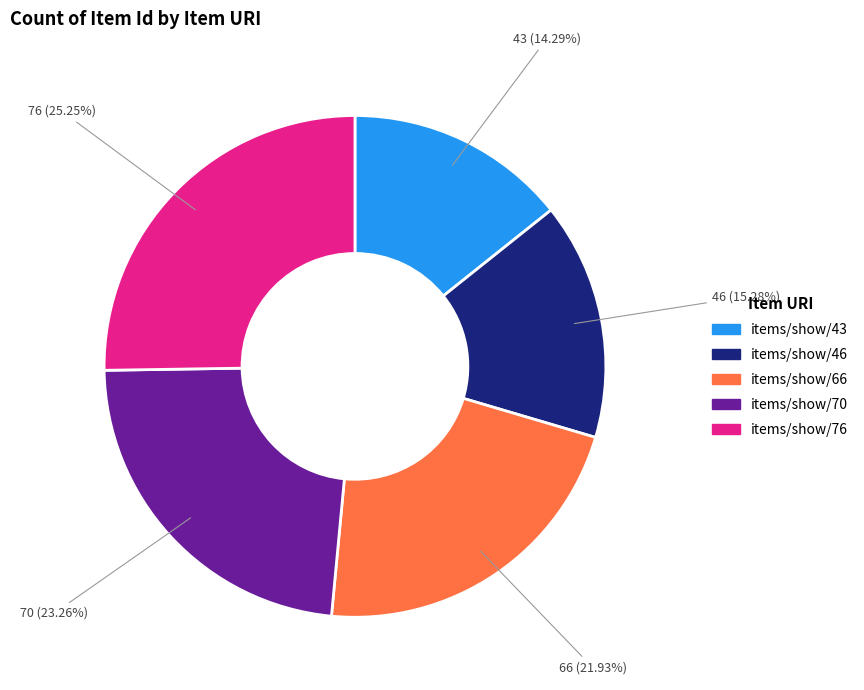

To the nearest percent, what is the difference between the largest and smallest slice percentages?

11%